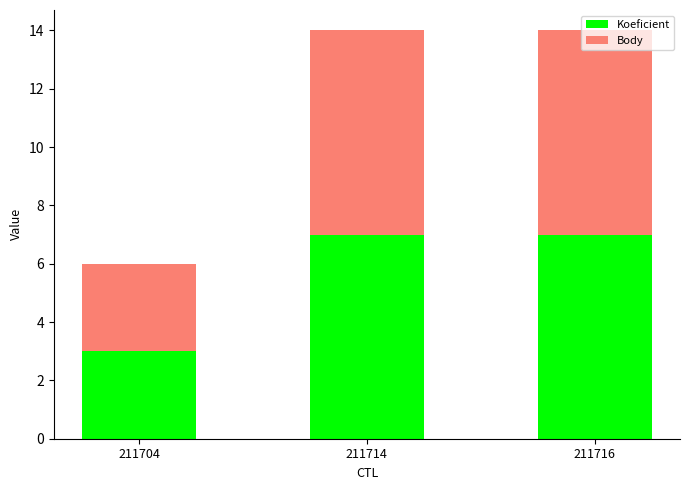

What is the difference between the Koeficient values at 211716 and 211704?

4